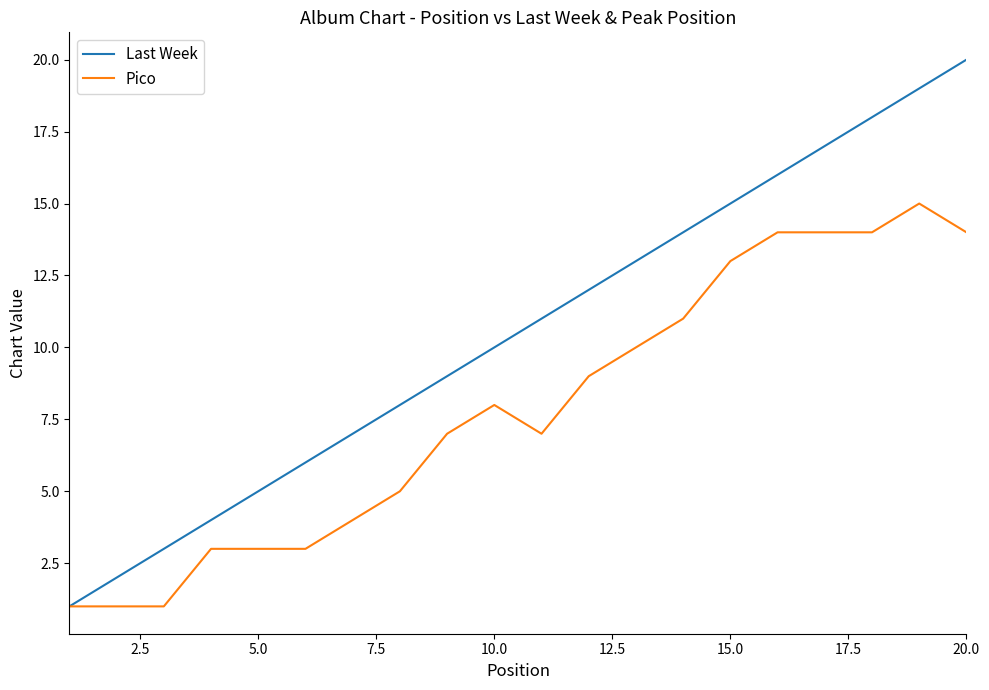

Which series has the widest spread of values?

Last Week